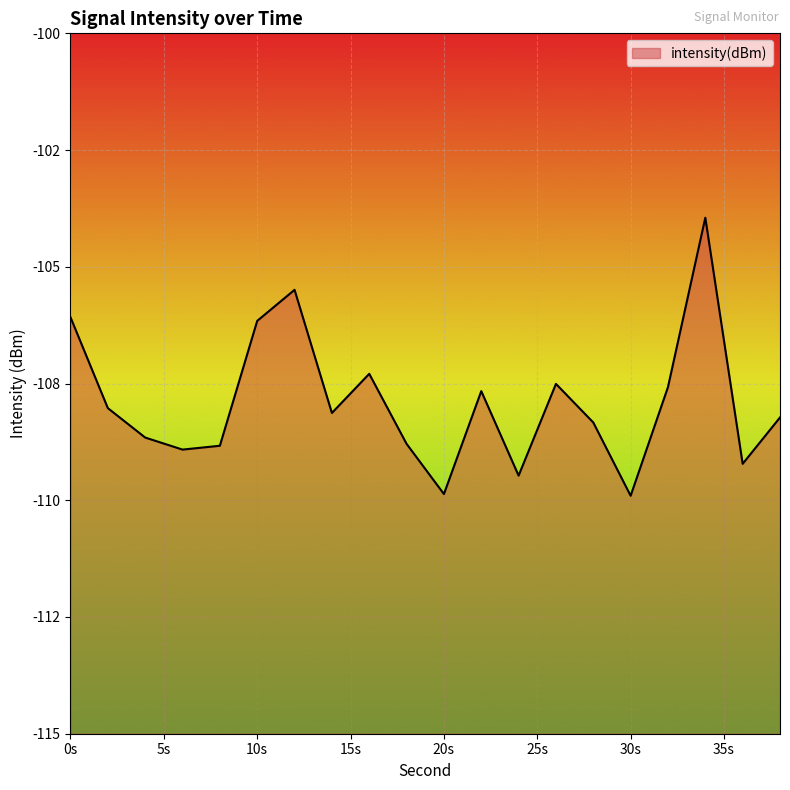

Rank the categories by value from lowest to highest.

30, 20, 24, 36, 6, 8, 18, 4, 28, 38, 14, 2, 22, 32, 26, 16, 10, 0, 12, 34